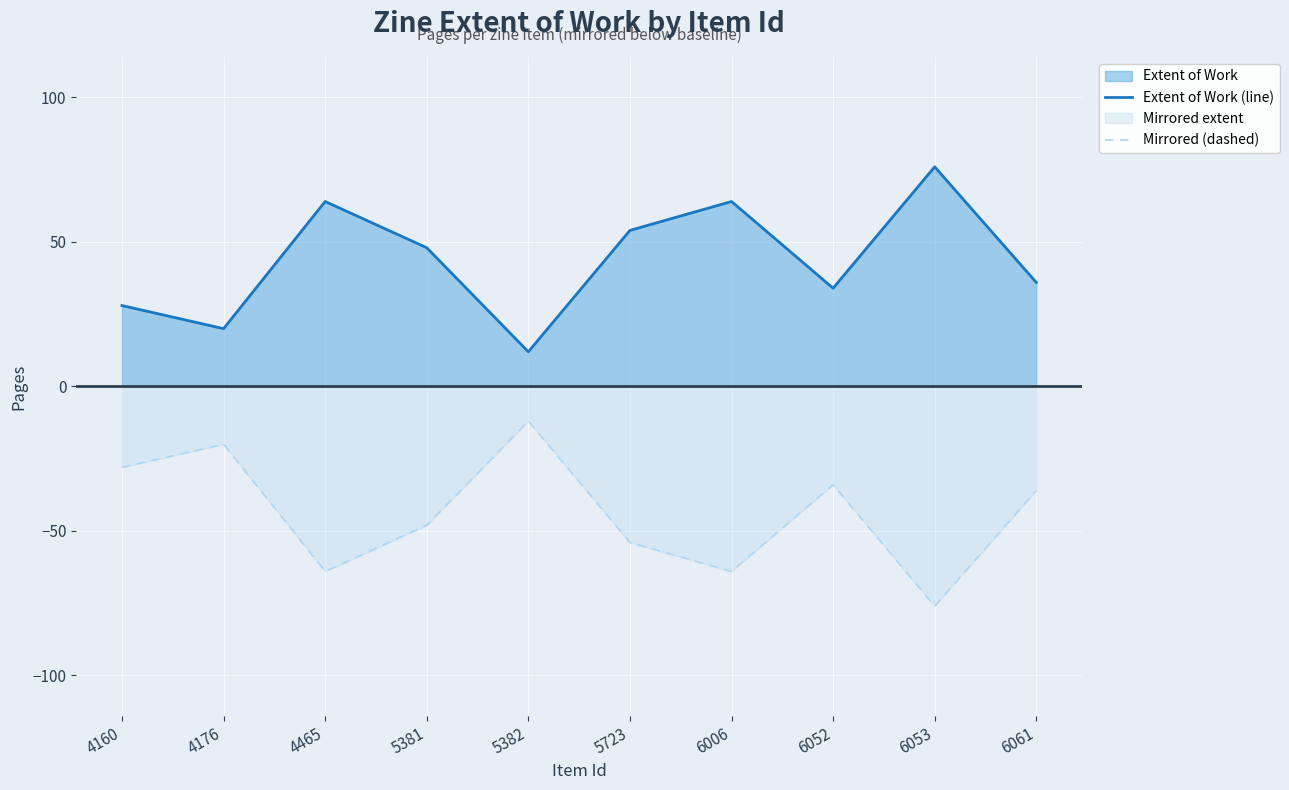

Is it true that Extent of Work (line) equals 38 at 4465?

False